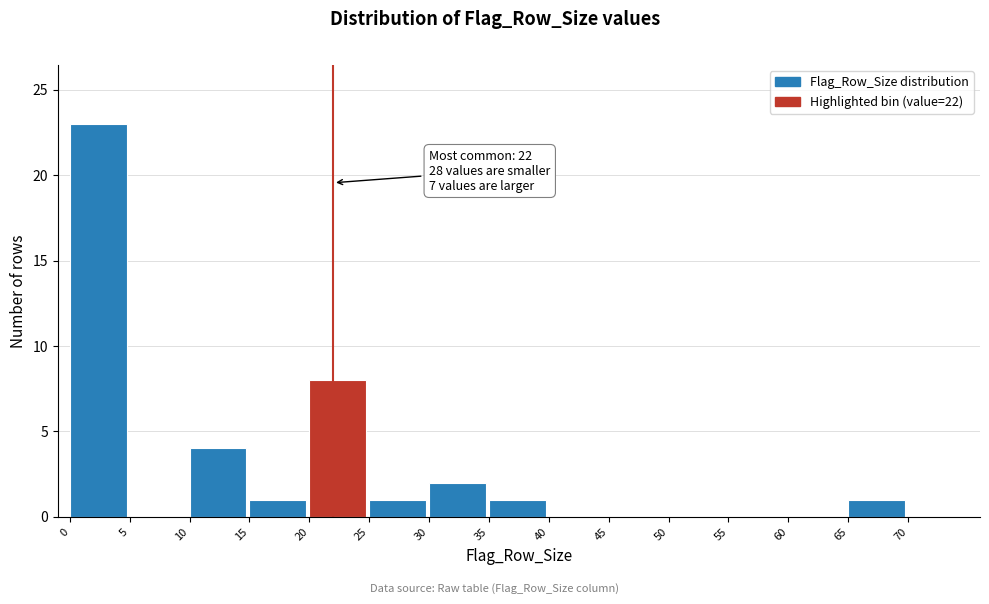

Which range on the x-axis has the tallest bar?

0 to 5